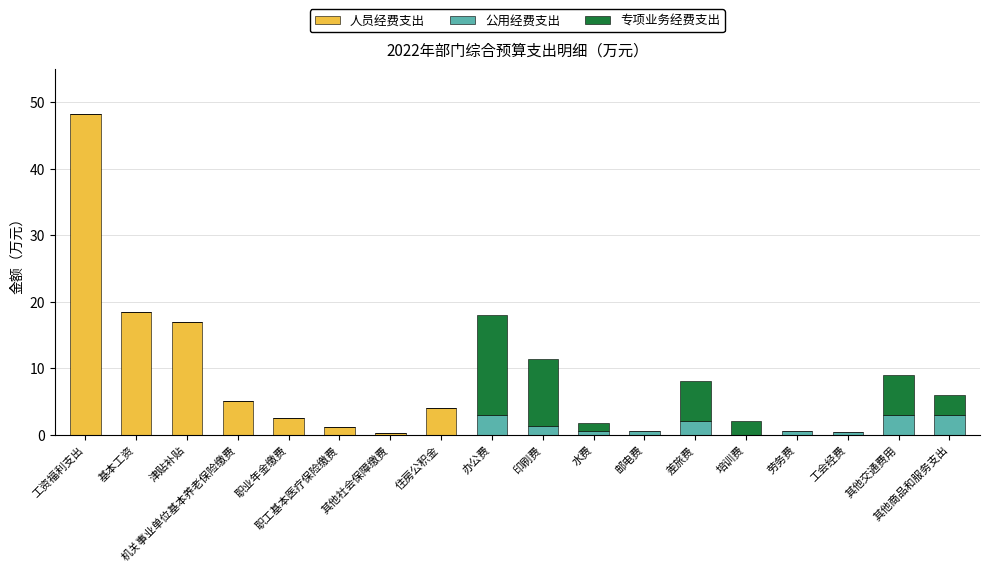

At which category is the sum across all series the highest?

工资福利支出